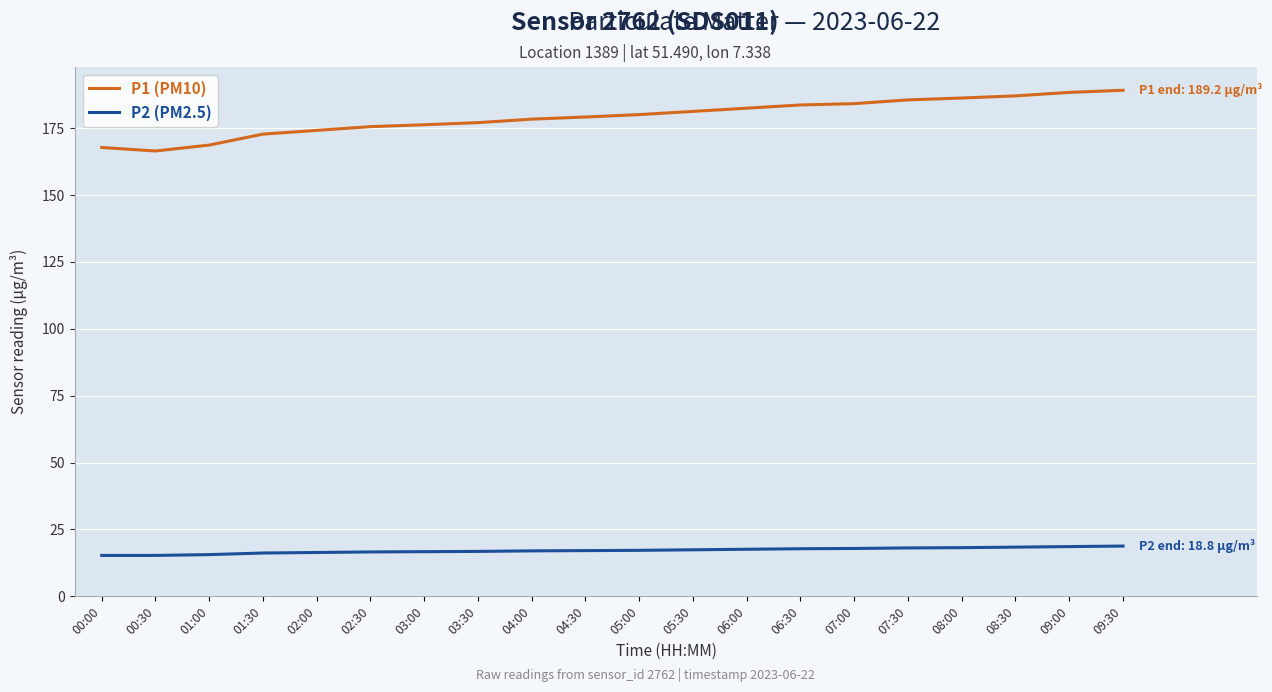

True or false: P2 (PM2.5) and P1 (PM10) intersect in this chart.

False